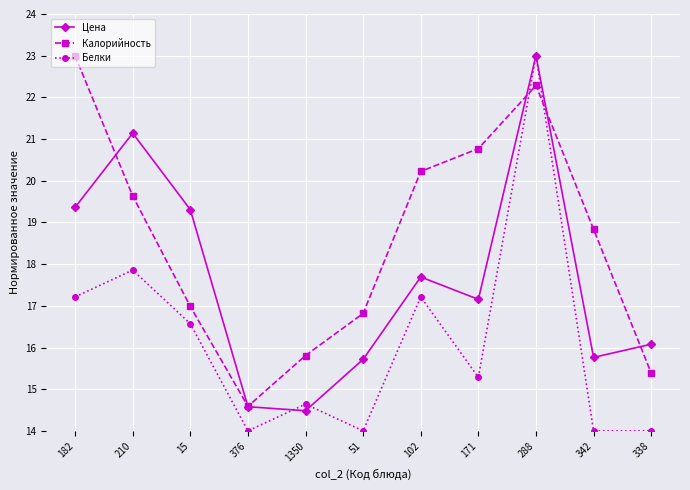

What are all the series names shown in the legend?

Цена, Калорийность, Белки